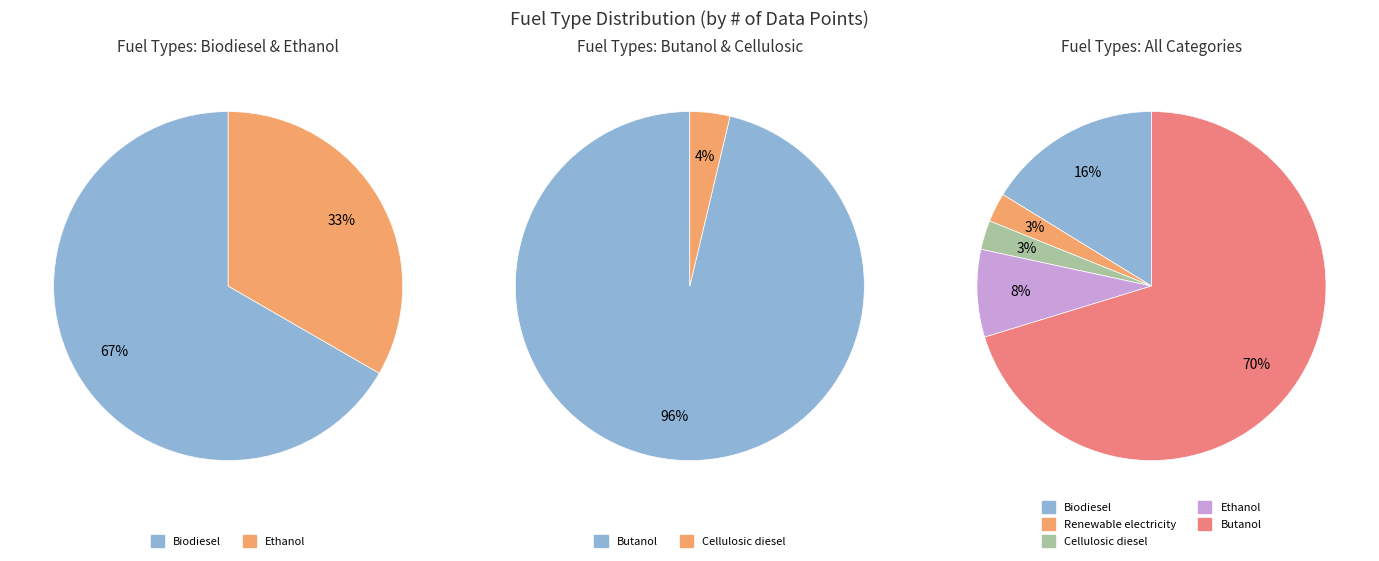

Count the number of slices in the pie.

5